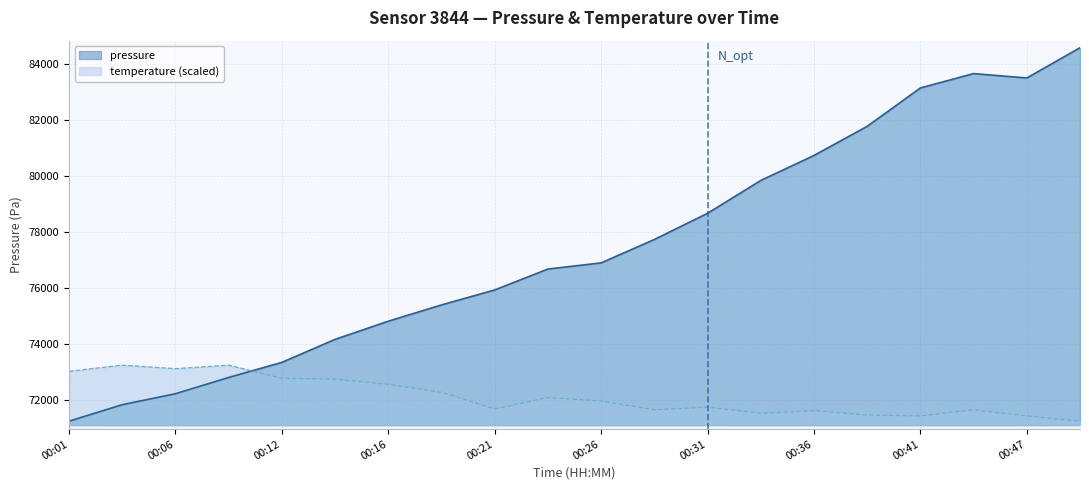

Where is the first local minimum for pressure?

00:47